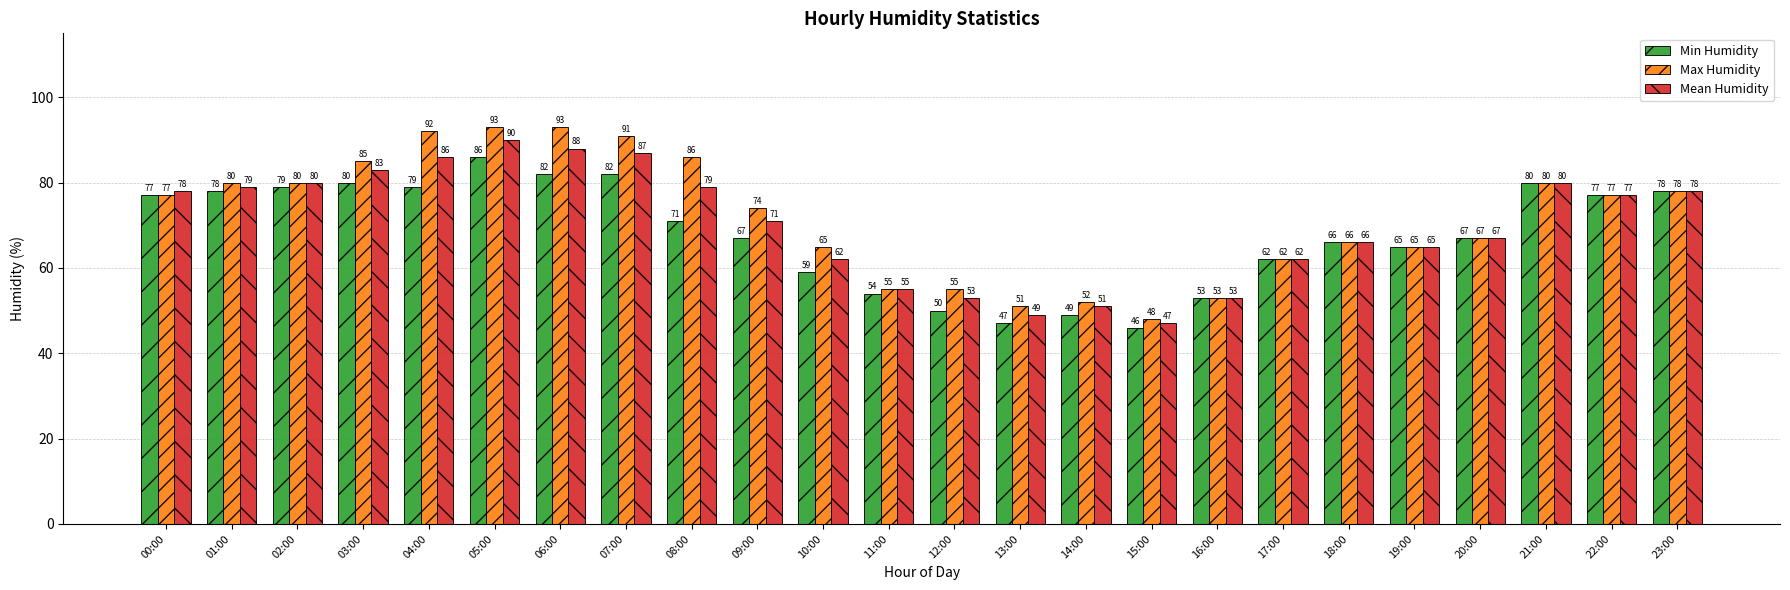

What is the minimum value for Max Humidity?

48